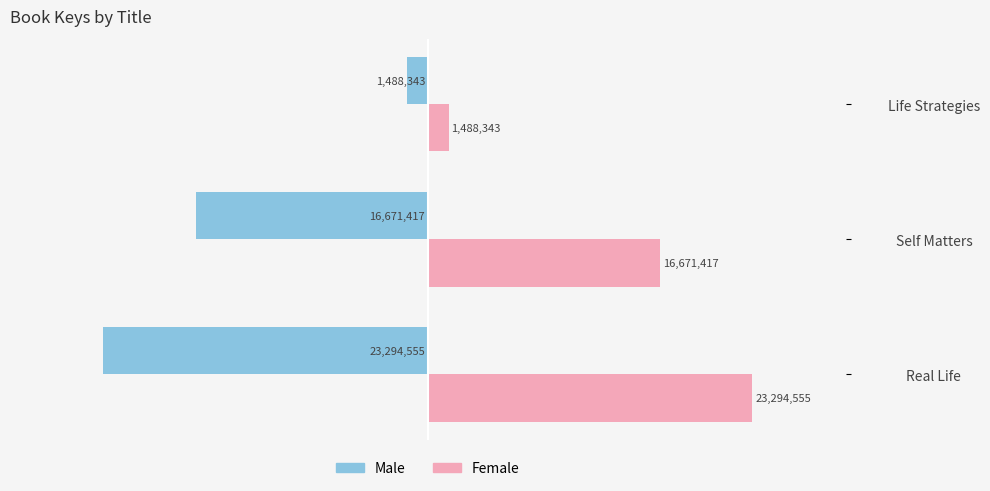

Which category has the highest value in the Male series?

Life Strategies